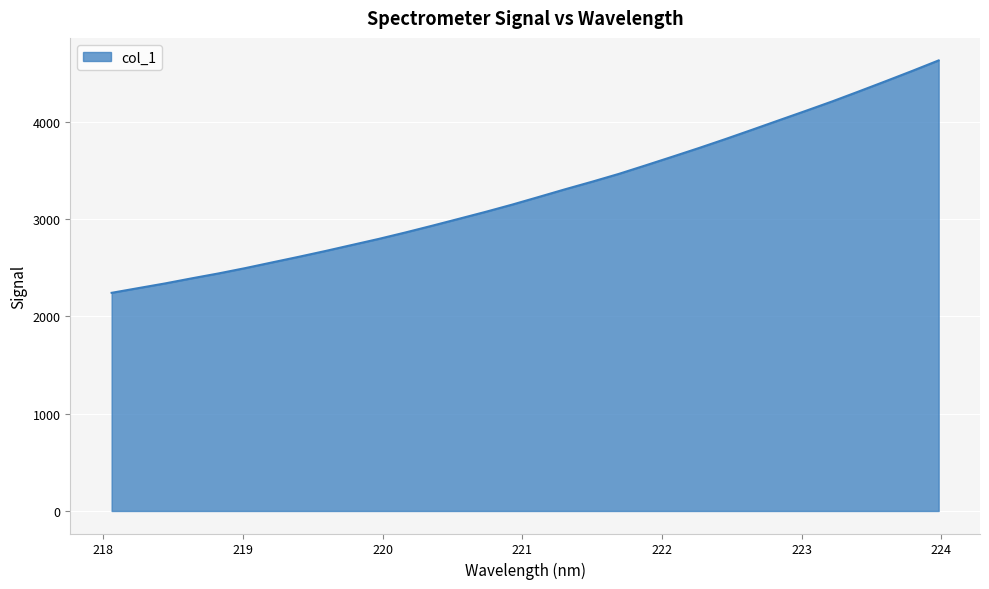

What is the minimum value shown in the chart?

2243.4